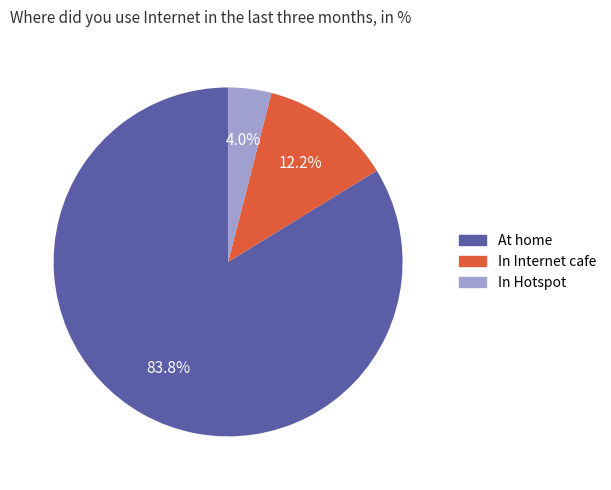

True or false: In Hotspot accounts for 9% of the total.

False